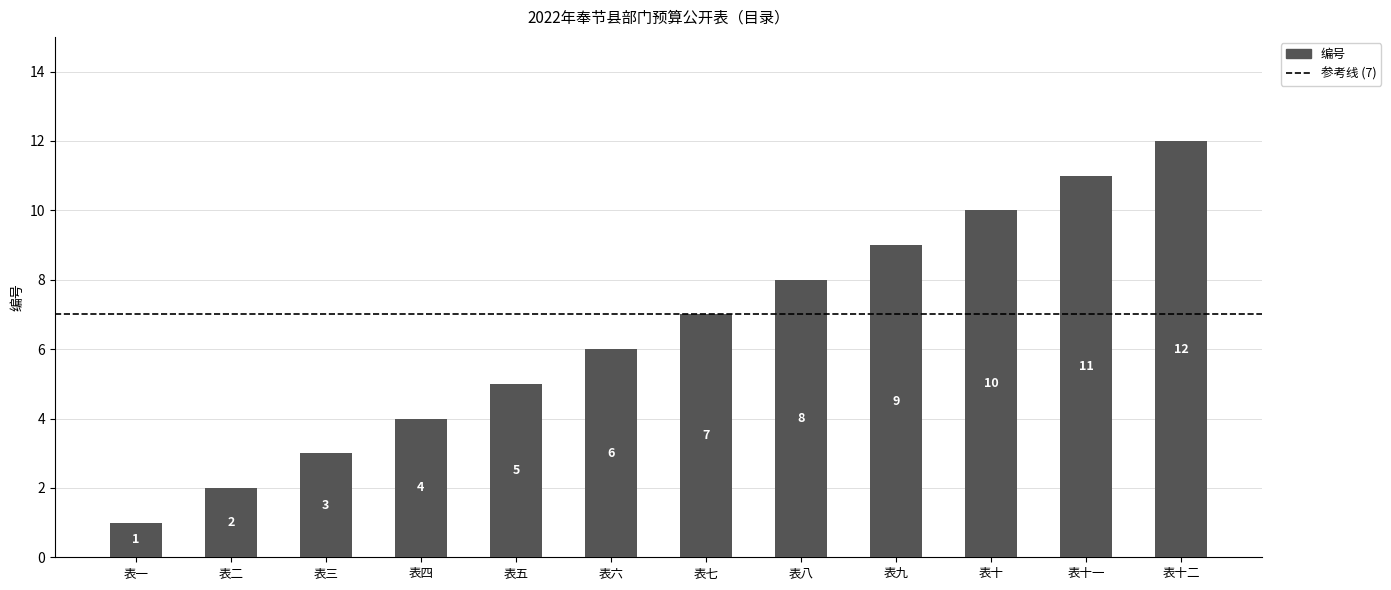

What is the label of the 11th bar from the left?

表十一